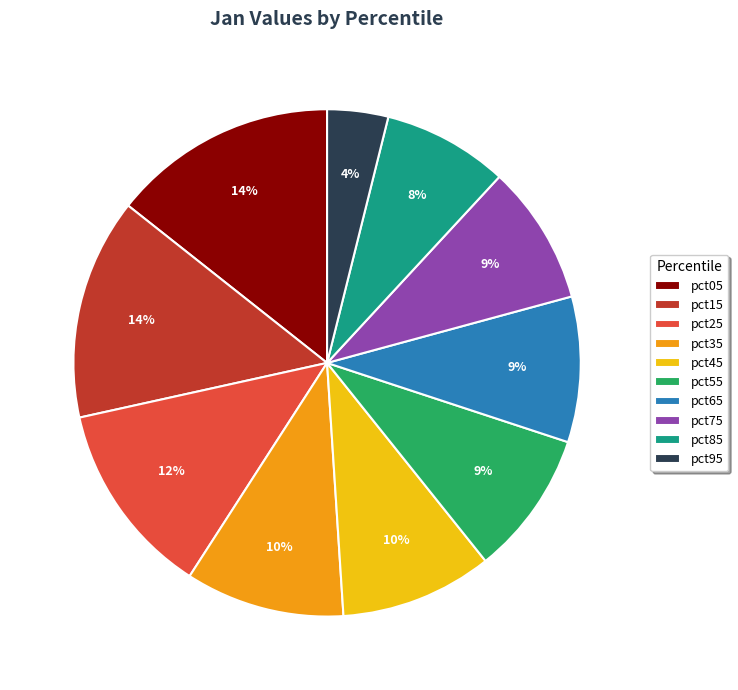

To the nearest percent, what is the difference between the largest and smallest slice percentages?

10%